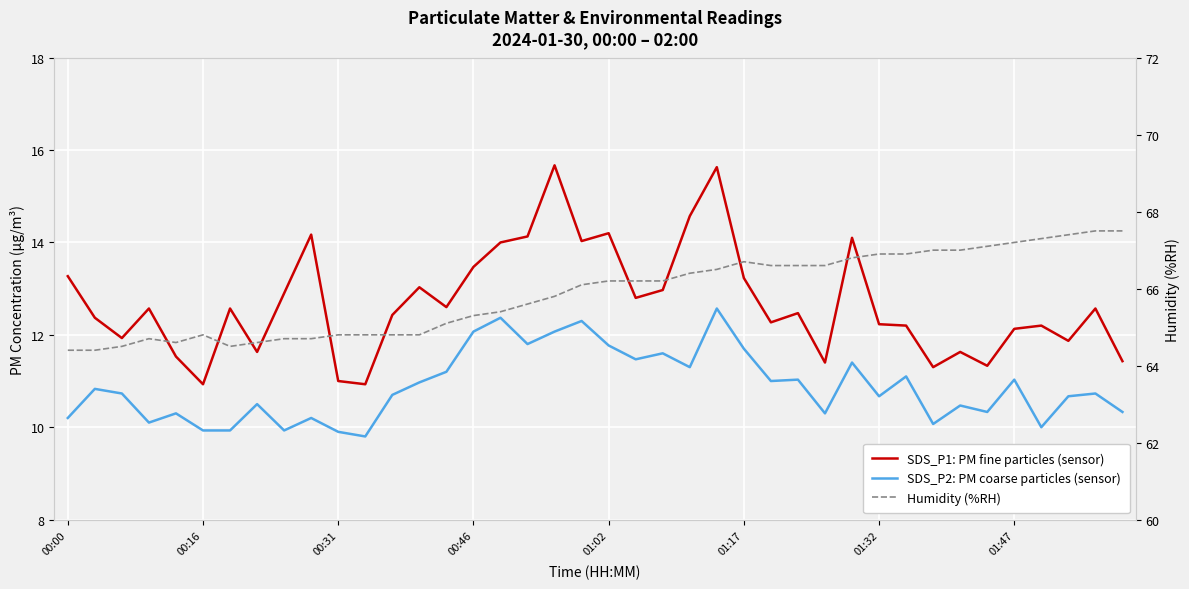

Reading left to right, list all the values displayed in this chart.

SDS_P1: PM fine particles (sensor): 13.3	12.4	11.9	12.6	11.5	10.9	12.6	11.6	12.9	14.2	11.0	10.9	12.4	13.0	12.6	13.5	14.0	14.1	15.7	14.0	14.2	12.8	13.0	14.6	15.6	13.2	12.3	12.5	11.4	14.1	12.2	12.2	11.3	11.6	11.3	12.1	12.2	11.9	12.6	11.4
SDS_P2: PM coarse particles (sensor): 10.2	10.8	10.7	10.1	10.3	9.9	9.9	10.5	9.9	10.2	9.9	9.8	10.7	11.0	11.2	12.1	12.4	11.8	12.1	12.3	11.8	11.5	11.6	11.3	12.6	11.7	11.0	11.0	10.3	11.4	10.7	11.1	10.1	10.5	10.3	11.0	10.0	10.7	10.7	10.3
Humidity (%RH): 64.4	64.4	64.5	64.7	64.6	64.8	64.5	64.6	64.7	64.7	64.8	64.8	64.8	64.8	65.1	65.3	65.4	65.6	65.8	66.1	66.2	66.2	66.2	66.4	66.5	66.7	66.6	66.6	66.6	66.8	66.9	66.9	67.0	67.0	67.1	67.2	67.3	67.4	67.5	67.5